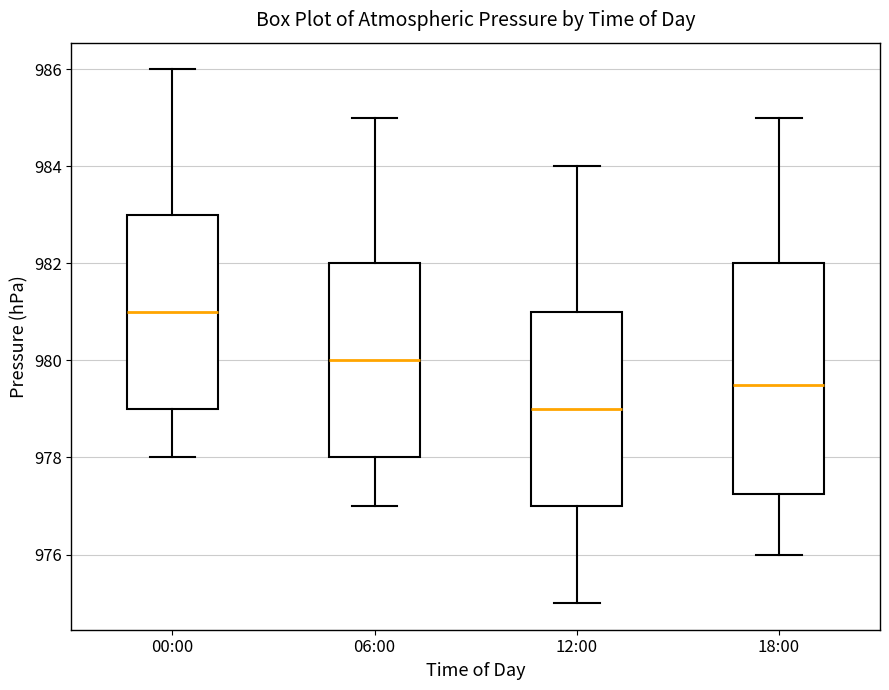

Comparing the boxes themselves (not the whiskers), which one is the tallest?

18:00